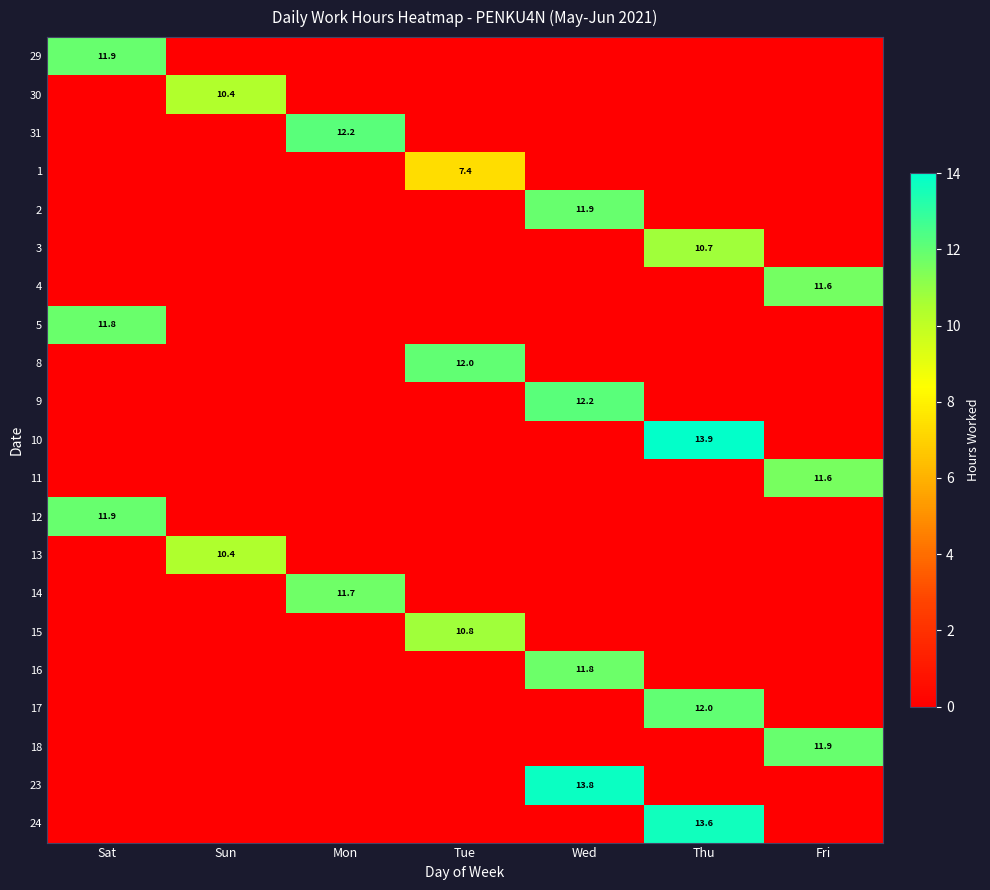

True or false: 17 has a value of 3.7 at Thu.

False